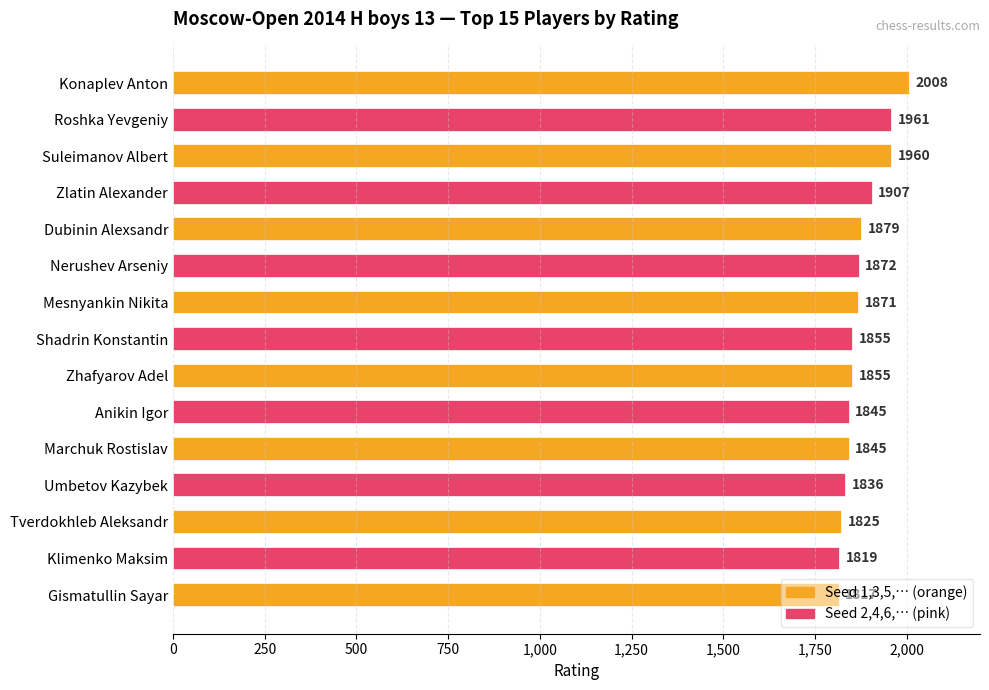

What is the label of the 4th bar from the bottom?

Umbetov Kazybek